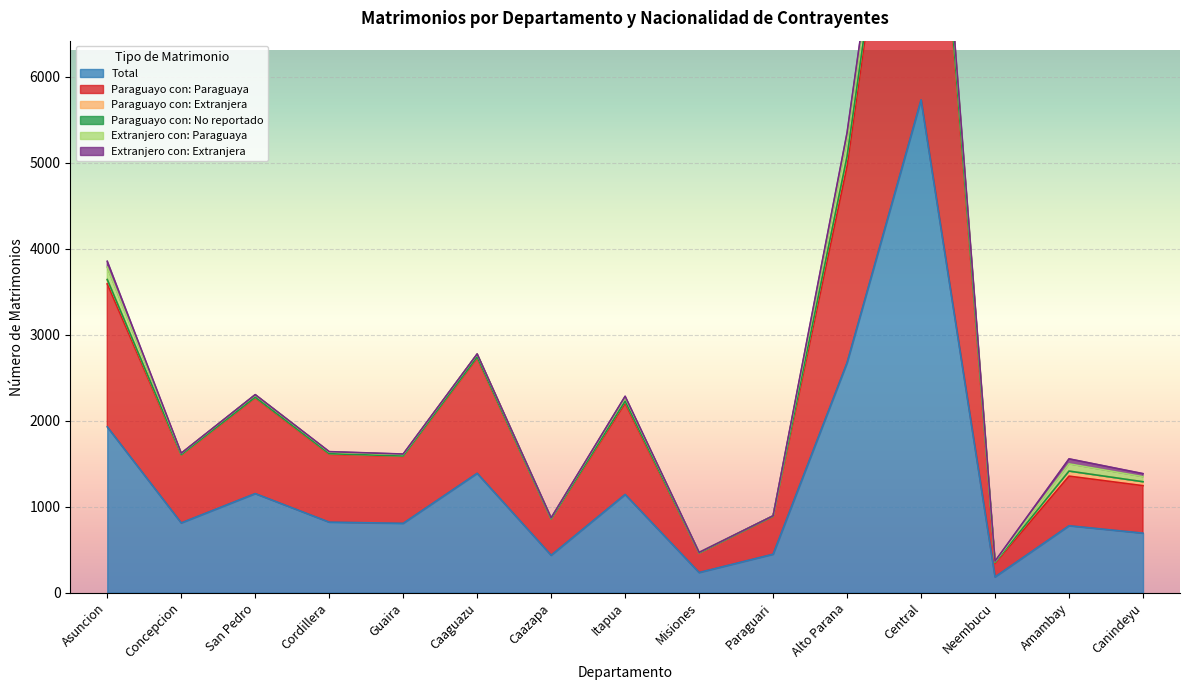

Reading left to right, extract all data points from this chart.

Total: 1928	811	1152	820	806	1388	435	1142	234	447	2675	5732	183	778	692
Paraguayo con: Paraguaya: 1663	787	1114	790	779	1341	420	1061	225	436	2284	5338	157	577	552
Paraguayo con: Extranjera: 51	5	7	6	5	12	2	24	2	5	115	82	12	59	46
Paraguayo con: No reportado: 0	1	0	0	0	0	0	0	0	0	0	7	0	0	0
Extranjero con: Paraguaya: 144	16	28	20	17	33	12	47	7	6	206	262	9	84	59
Extranjero con: Extranjera: 68	2	2	4	5	2	1	10	0	0	69	43	5	58	35